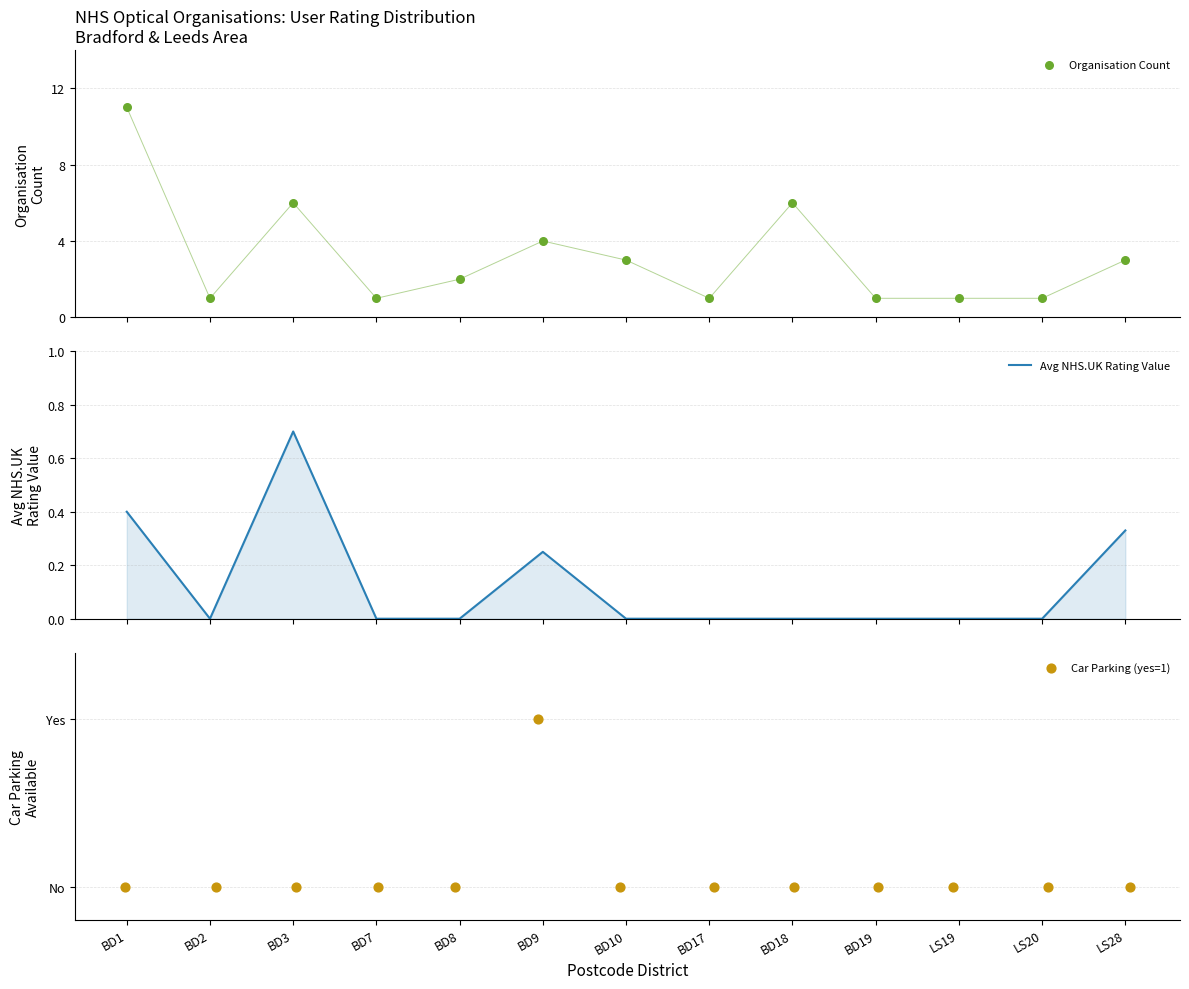

Which series contains the highest Y value?

Organisation Count